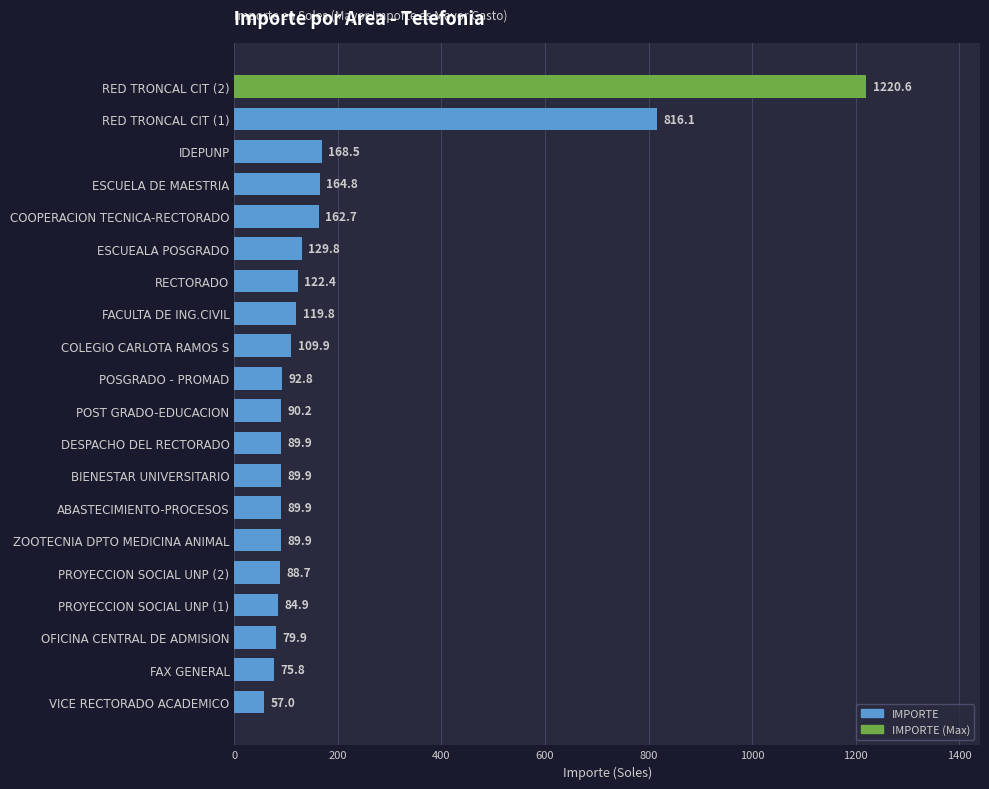

What is the sum of all values?

3943.5